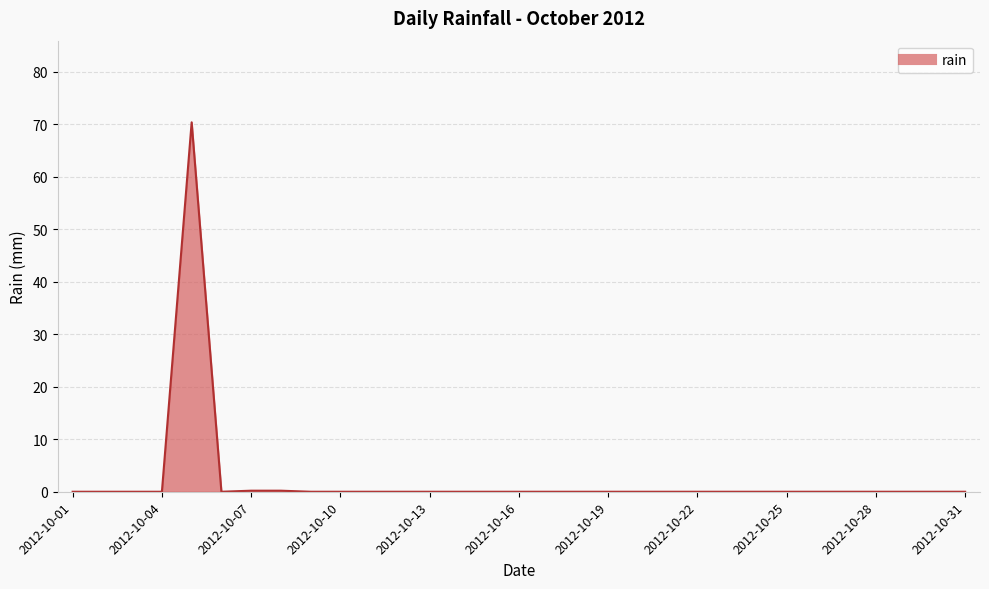

What is the difference between the maximum and minimum values?

70.4